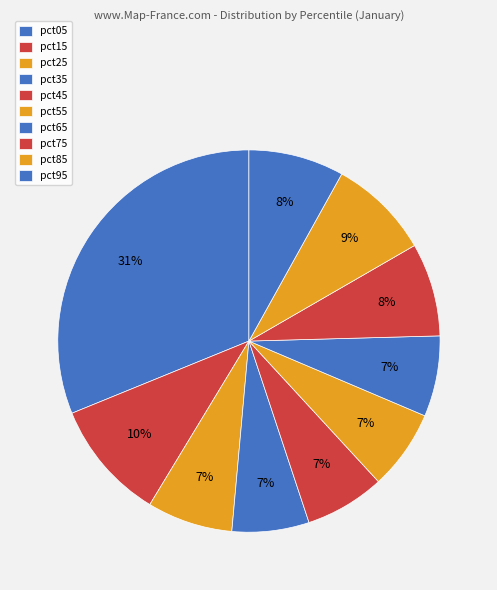

Count the number of slices in the pie.

10